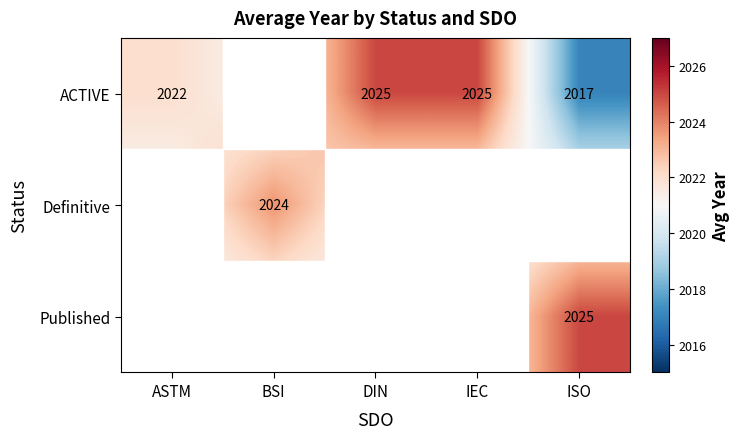

What is the smallest value displayed?

2017.0